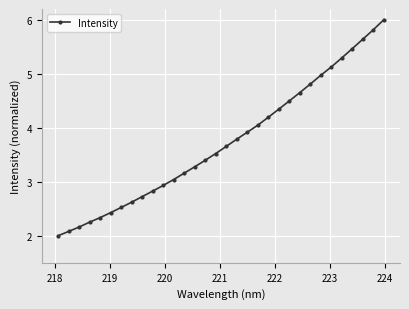

What is the average value?

3.7